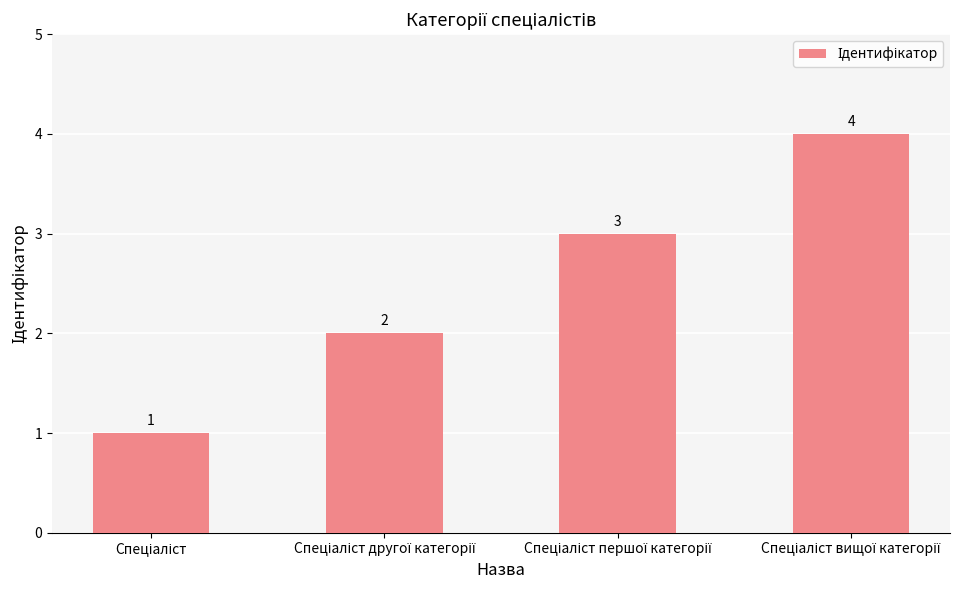

How many values are between 2 and 4?

3